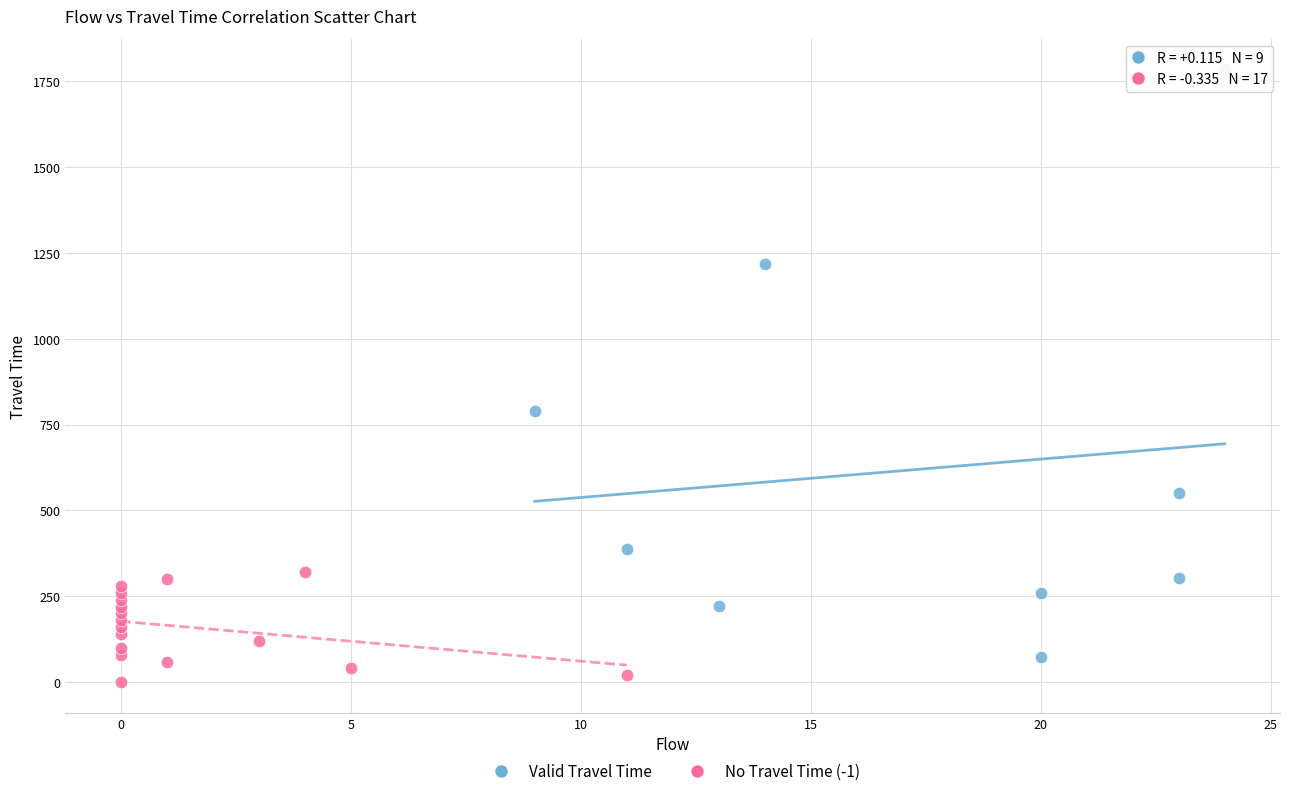

What are all the series names shown in the legend?

Valid Travel Time, No Travel Time (-1)